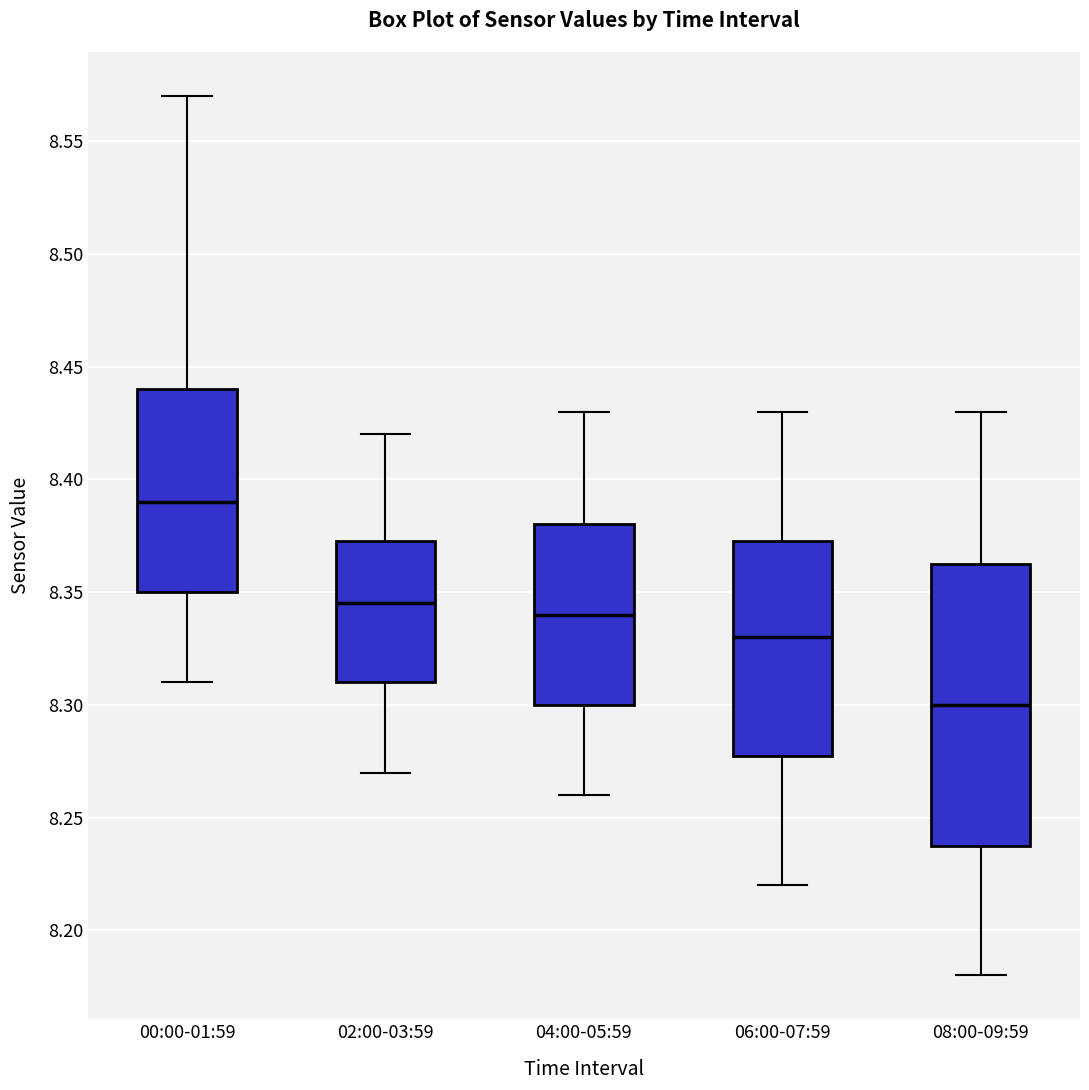

Reading left to right, transcribe this box plot: for each box, give where its median line is, the range the box spans, and where its two whiskers end, as read against the y-axis. The values are not printed on the chart, so give them approximately, as read against the axis.

00:00-01:59: median 8.390, box 8.350 to 8.440, whiskers 8.310 to 8.570
02:00-03:59: median 8.345, box 8.310 to 8.375, whiskers 8.270 to 8.420
04:00-05:59: median 8.340, box 8.300 to 8.380, whiskers 8.260 to 8.430
06:00-07:59: median 8.330, box 8.280 to 8.375, whiskers 8.220 to 8.430
08:00-09:59: median 8.300, box 8.240 to 8.365, whiskers 8.180 to 8.430